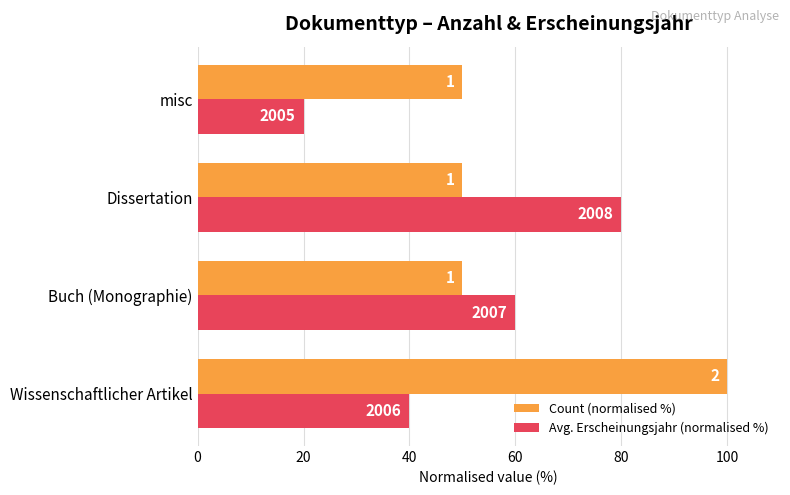

What are all the series names shown in the legend?

Count (normalised %), Avg. Erscheinungsjahr (normalised %)